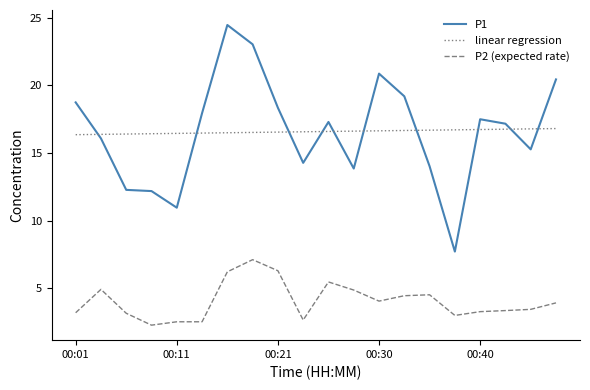

How many lines are shown in the chart?

3